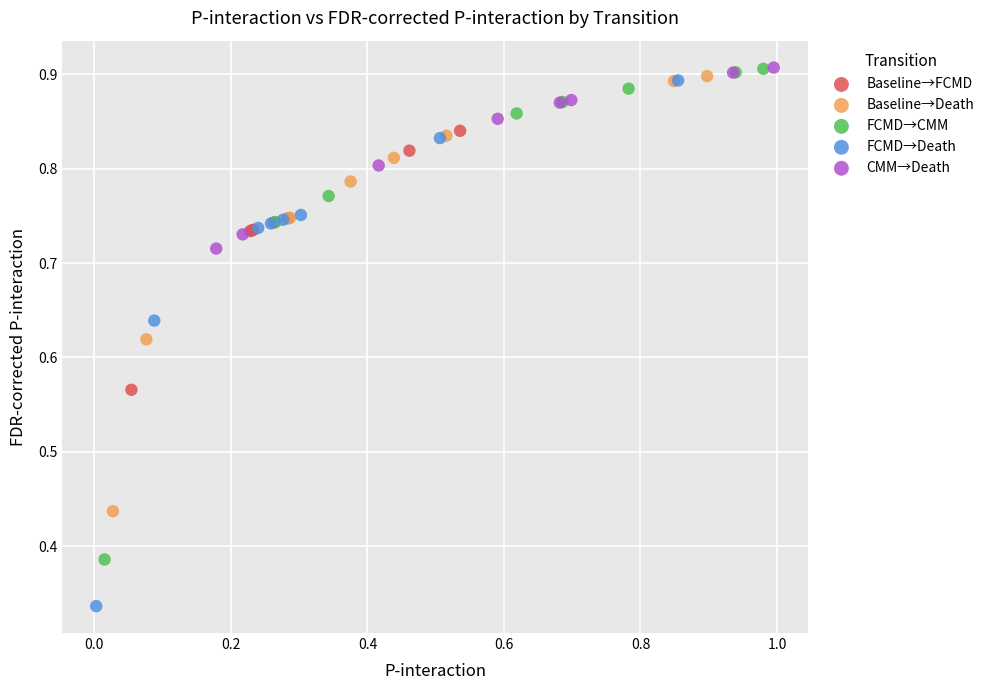

Which series reaches the minimum Y coordinate?

FCMD→Death